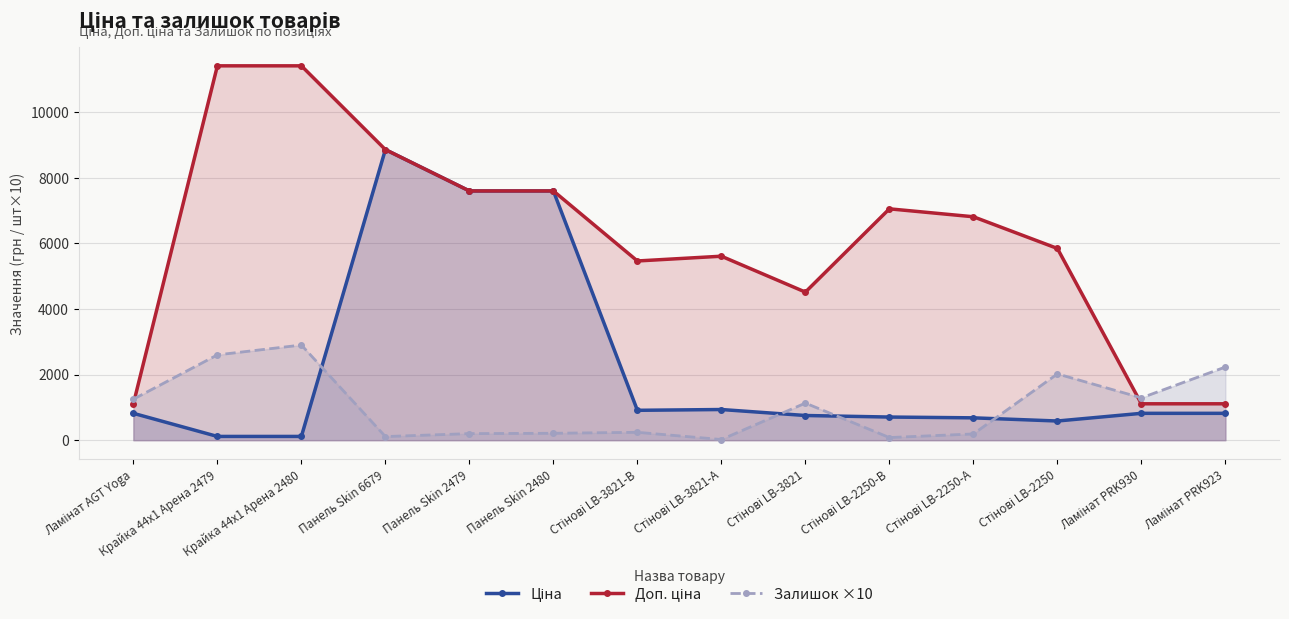

True or false: Ціна and Доп. ціна cross at least once.

False